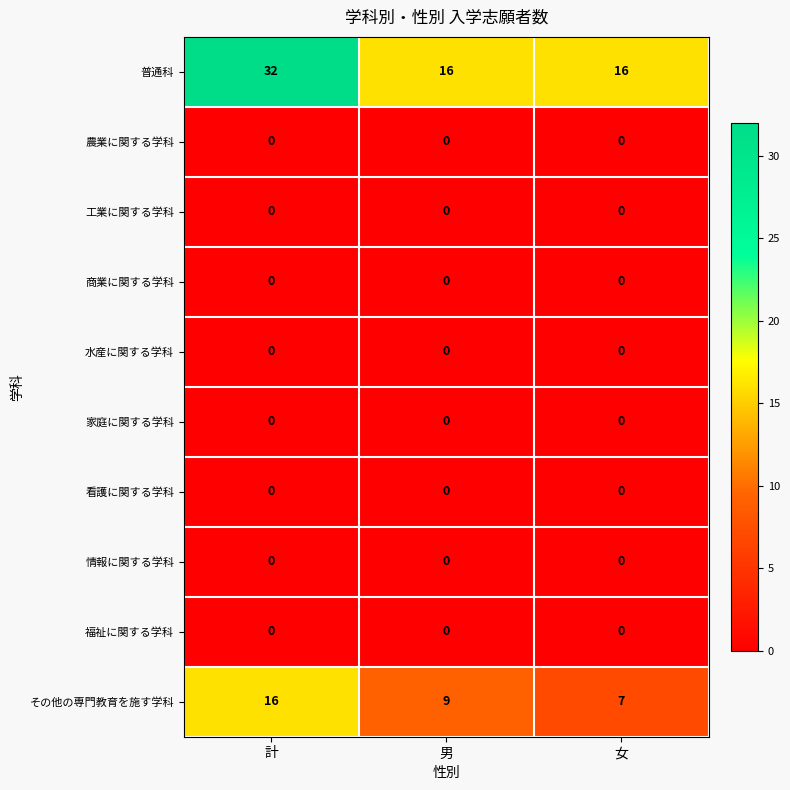

At which label does 普通科 reach its peak?

計